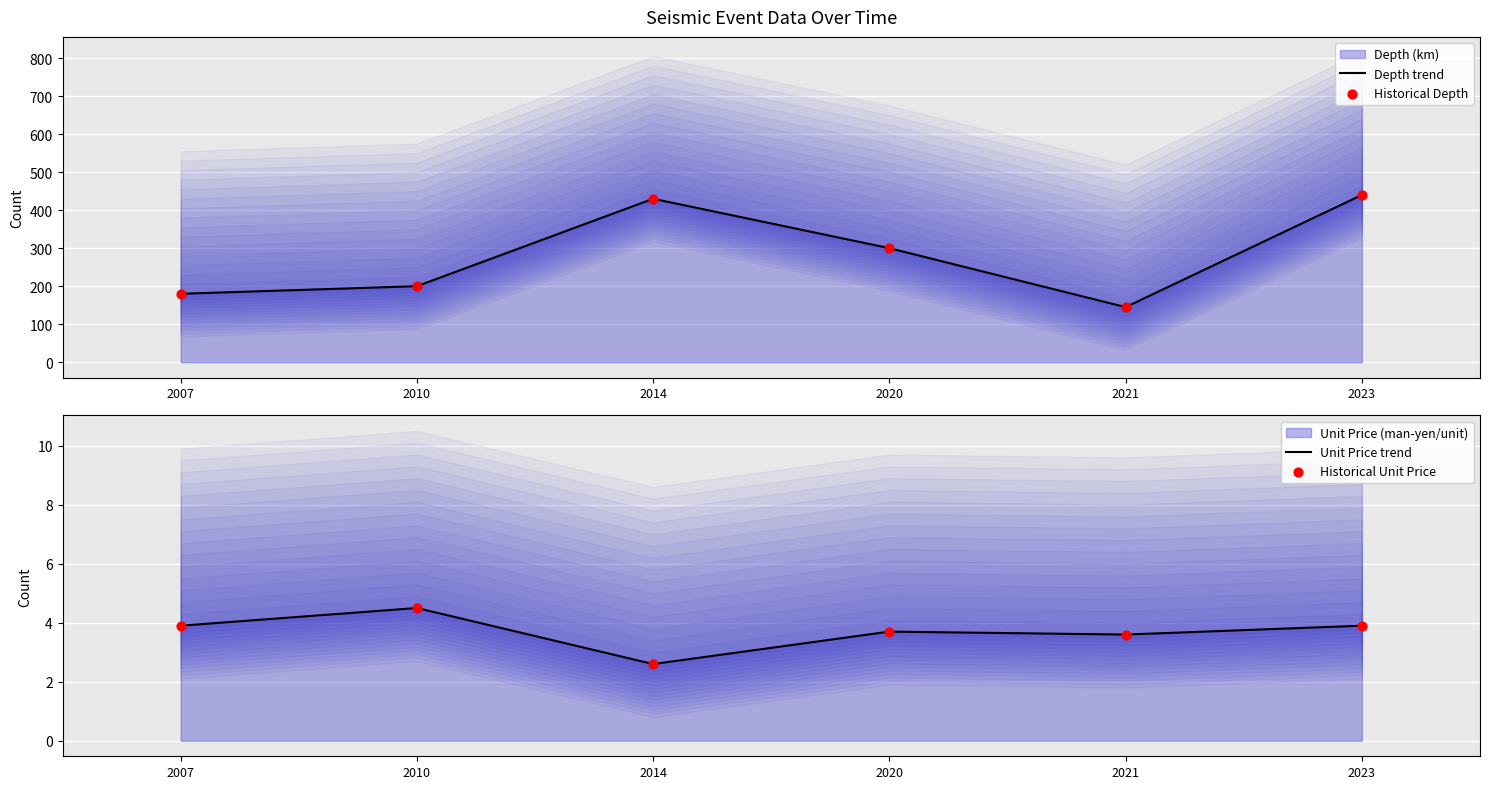

Is the value of Depth trend at 2020 greater than the value of Historical Unit Price at 2007?

Yes